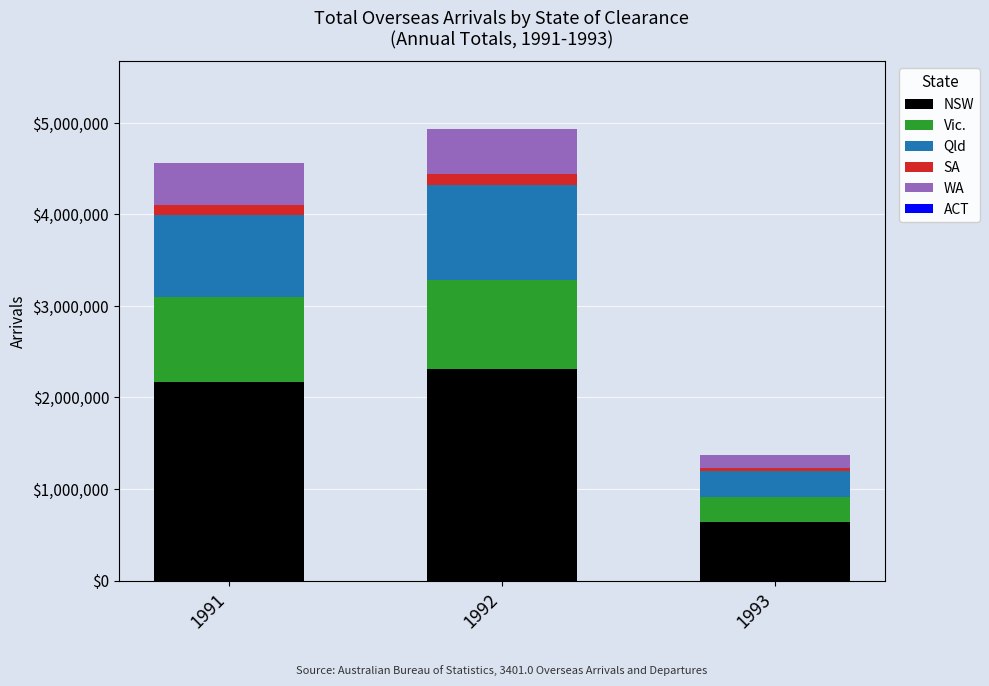

Count the number of categories in the chart.

3